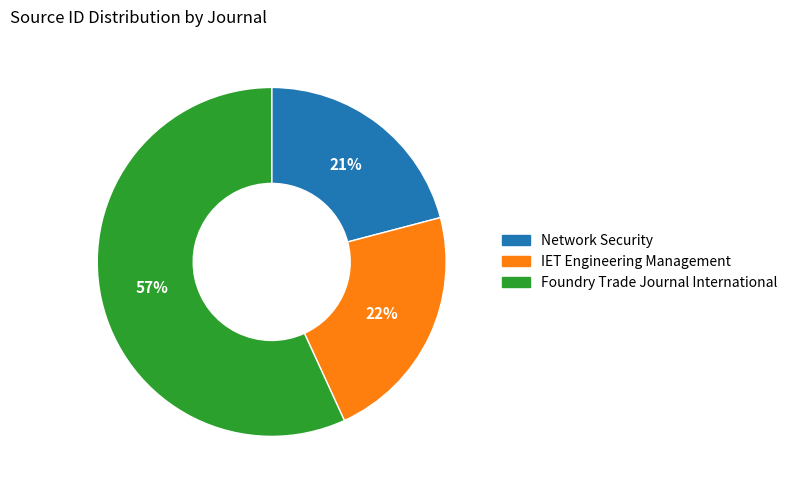

Which slice is the largest?

Foundry Trade Journal International